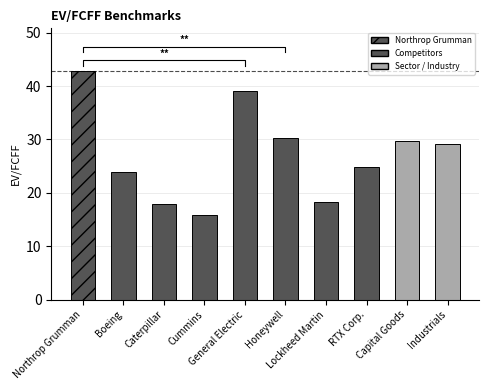

Reading left to right, transcribe all the data shown in this chart.

Northrop Grumman=42.8	Boeing=23.8	Caterpillar=17.9	Cummins=15.9	General Electric=39.0	Honeywell=30.2	Lockheed Martin=18.2	RTX Corp.=24.9	Capital Goods=29.6	Industrials=29.1